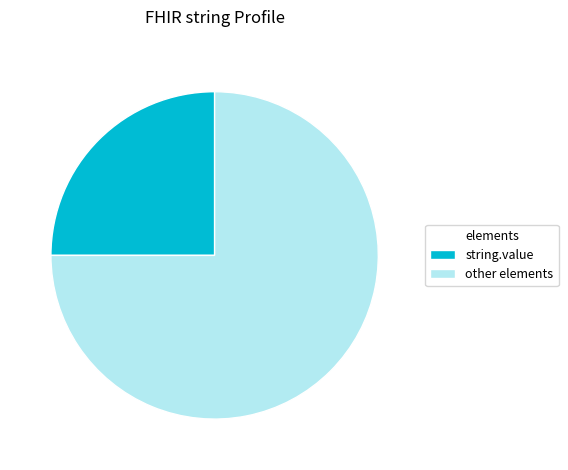

The string.value slice represents 12% of the pie. True or false?

False